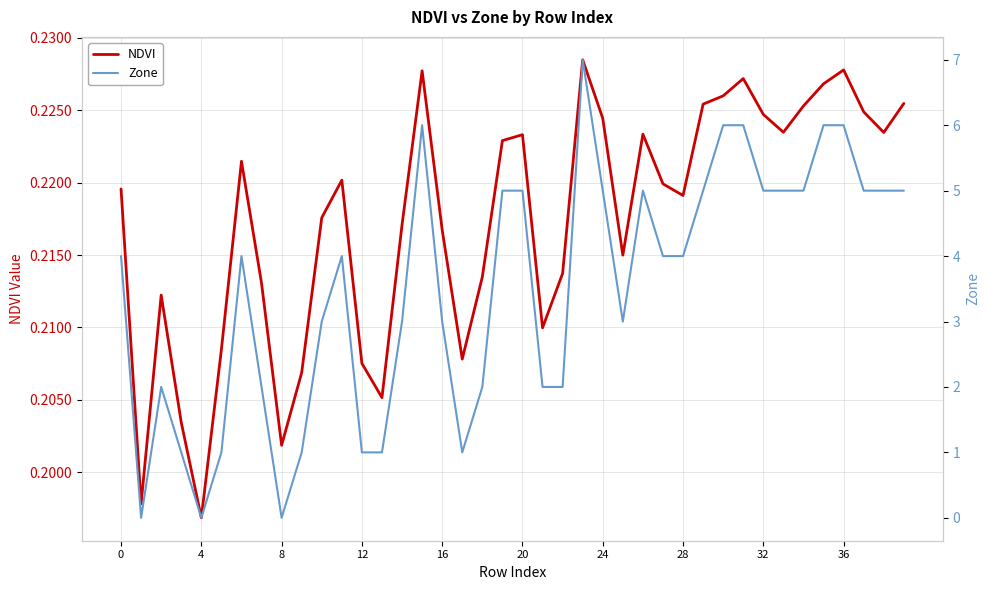

Where is NDVI nearest to the value 0?

4